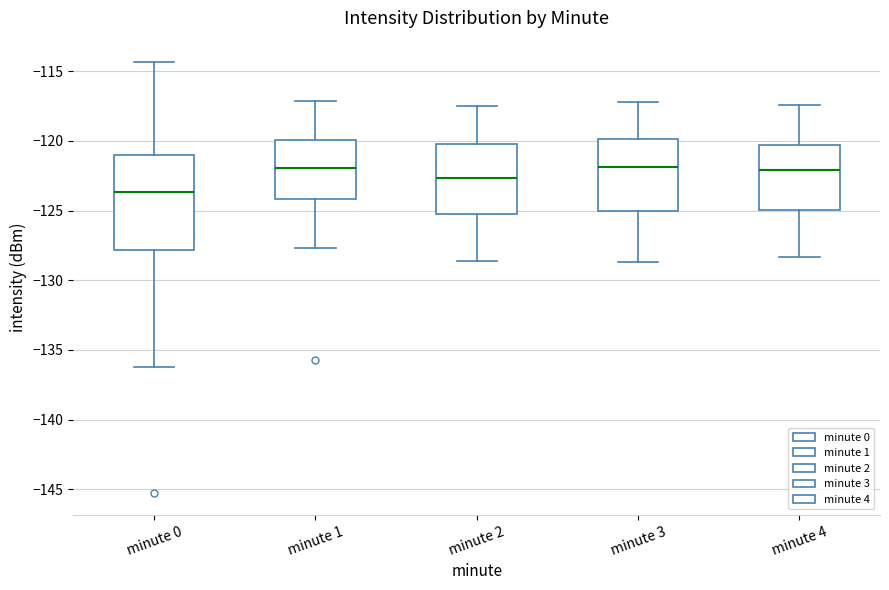

Reading left to right, read every box against the y-axis: the position of its median line, the range the box covers, and the ends of its whiskers. The values are not printed on the chart, so give them approximately, as read against the axis.

minute 0: median -123.5, box -128.0 to -121.0, whiskers -136.5 to -114.5
minute 1: median -122.0, box -124.0 to -120.0, whiskers -127.5 to -117.0
minute 2: median -122.5, box -125.5 to -120.0, whiskers -128.5 to -117.5
minute 3: median -122.0, box -125.0 to -120.0, whiskers -128.5 to -117.0
minute 4: median -122.0, box -125.0 to -120.5, whiskers -128.5 to -117.5